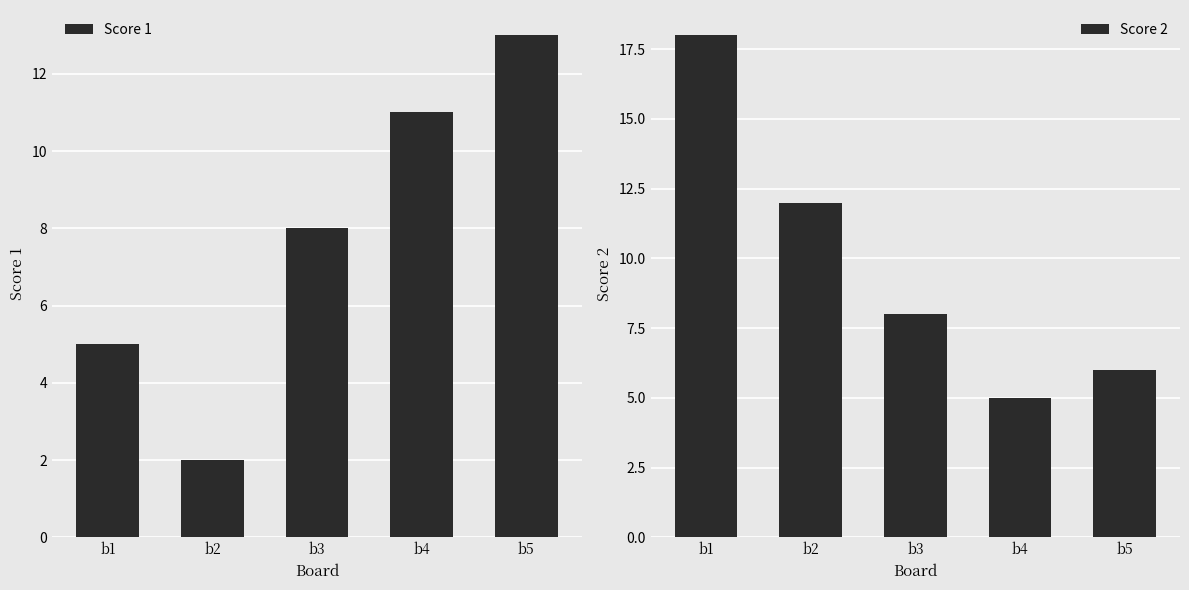

What is the maximum value shown in the chart?

18